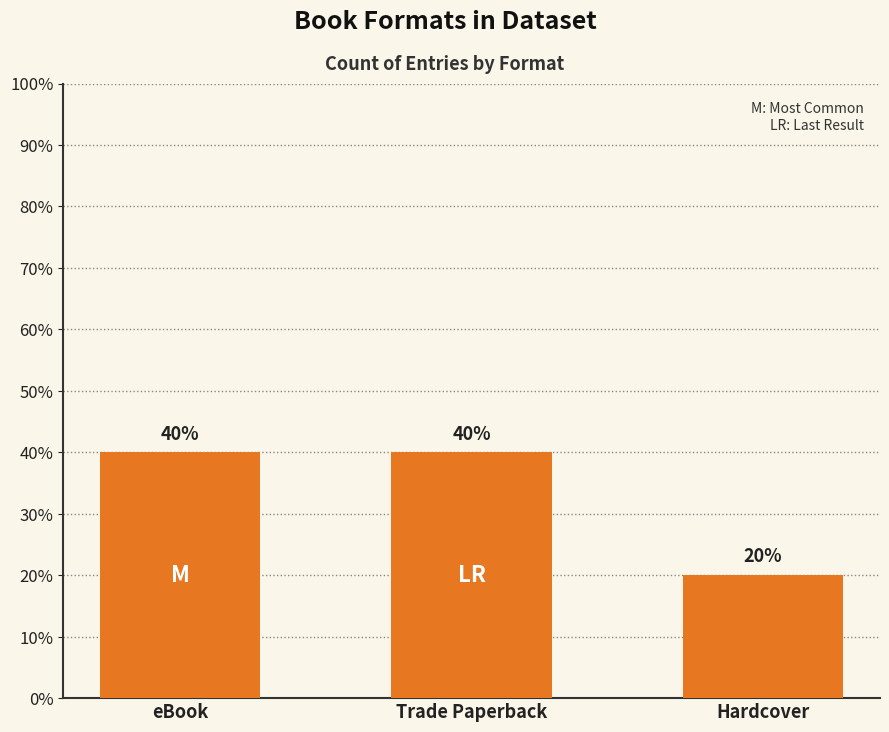

What is the difference between the second highest and minimum values?

20